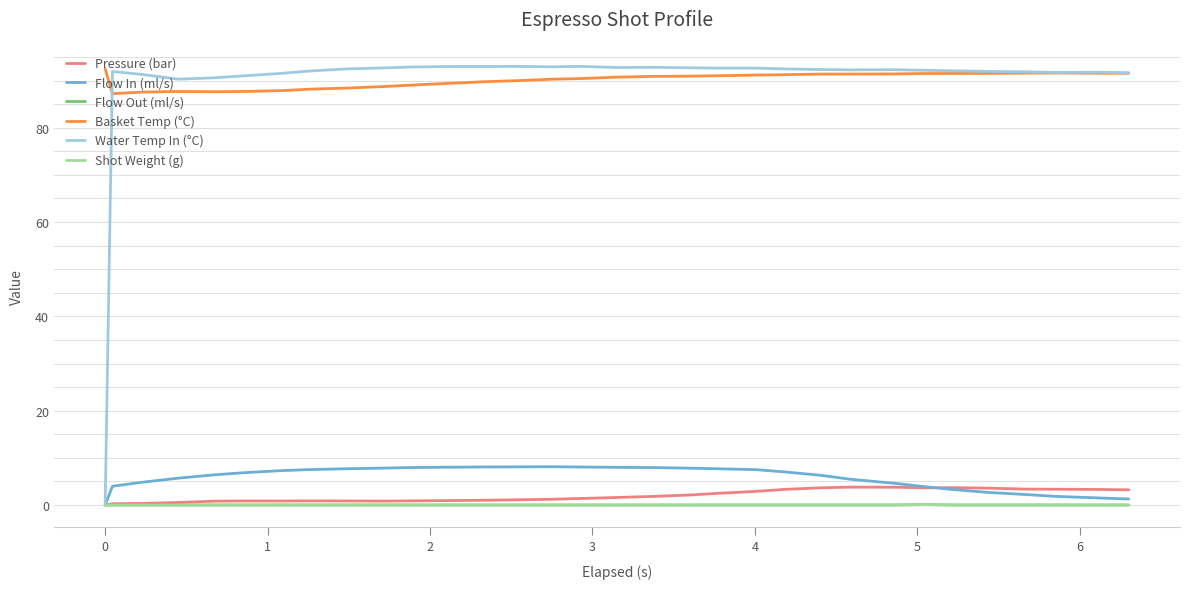

What is the label of the 30th point from the right?

1